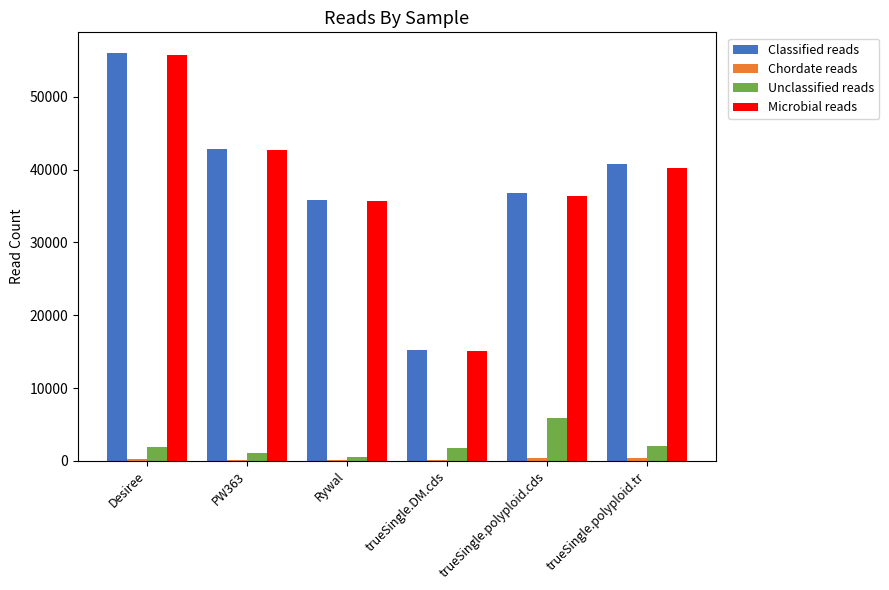

Is the value of Unclassified reads at Desiree greater than the value of Microbial reads at Rywal?

No